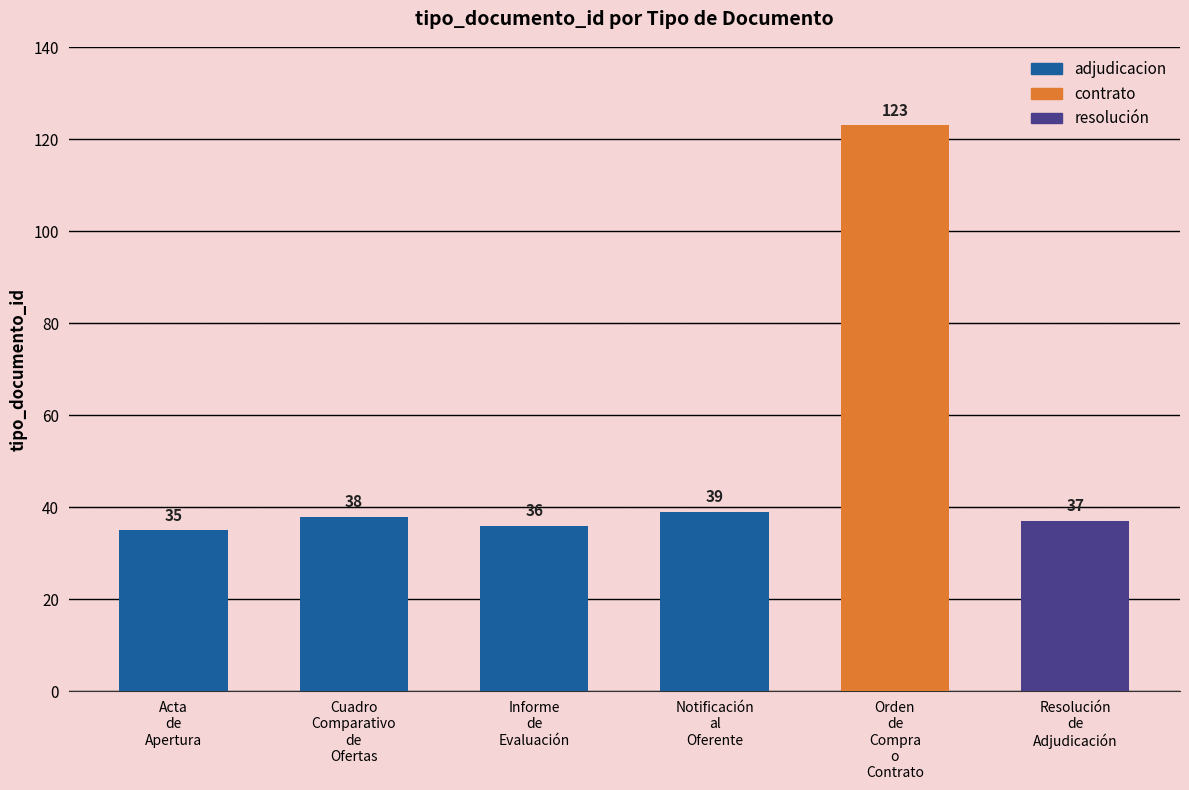

True or false: the data shows 37 at Resolución
de
Adjudicación.

True